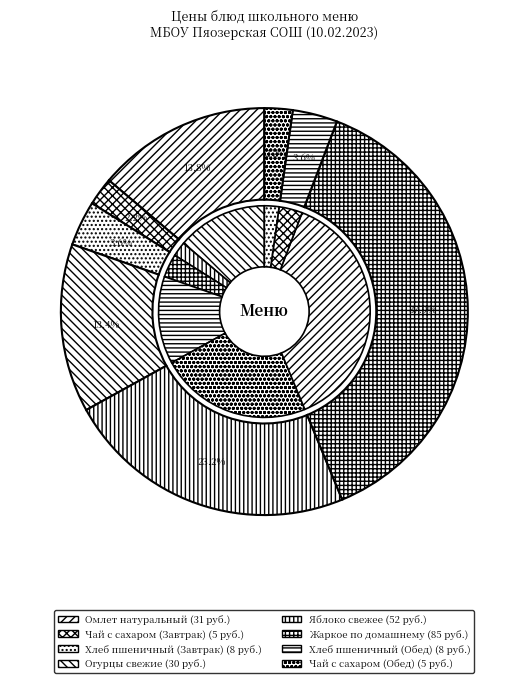

What percentage is the Яблоко свежее slice, to the nearest percent?

23%